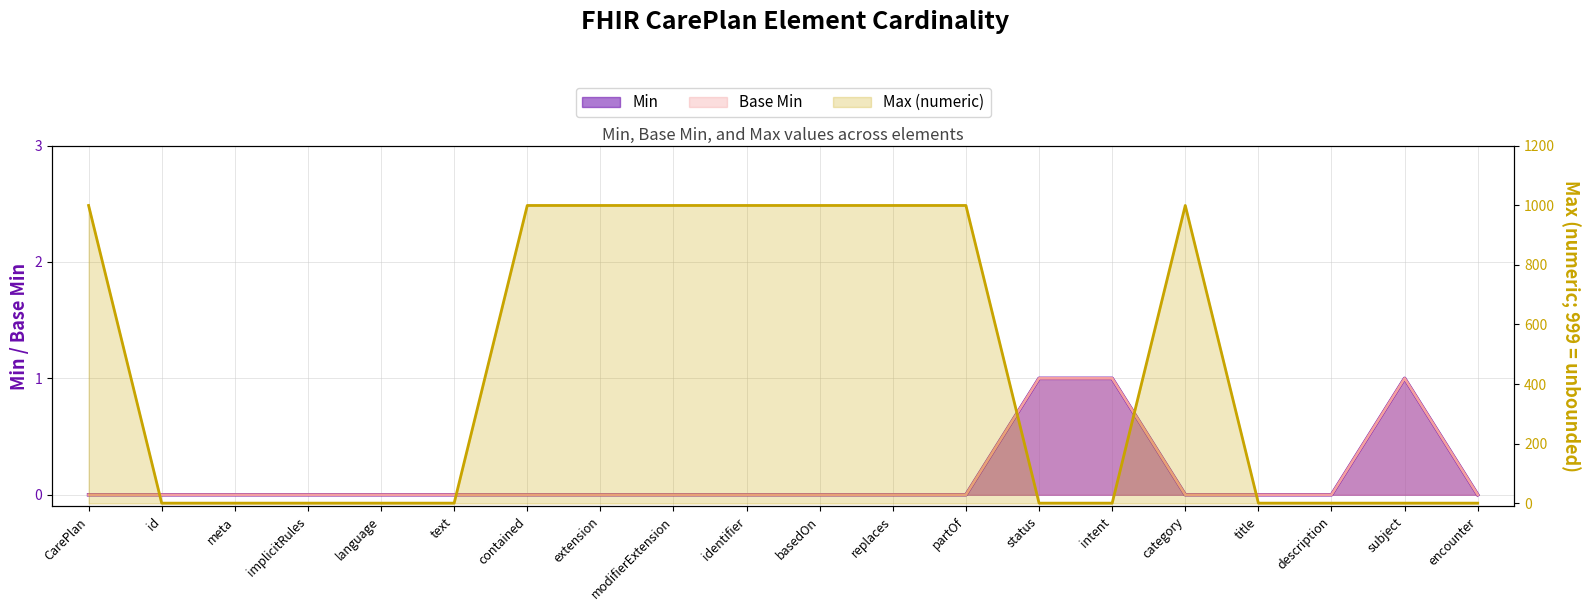

True or false: Base Min and Min cross at least once.

False